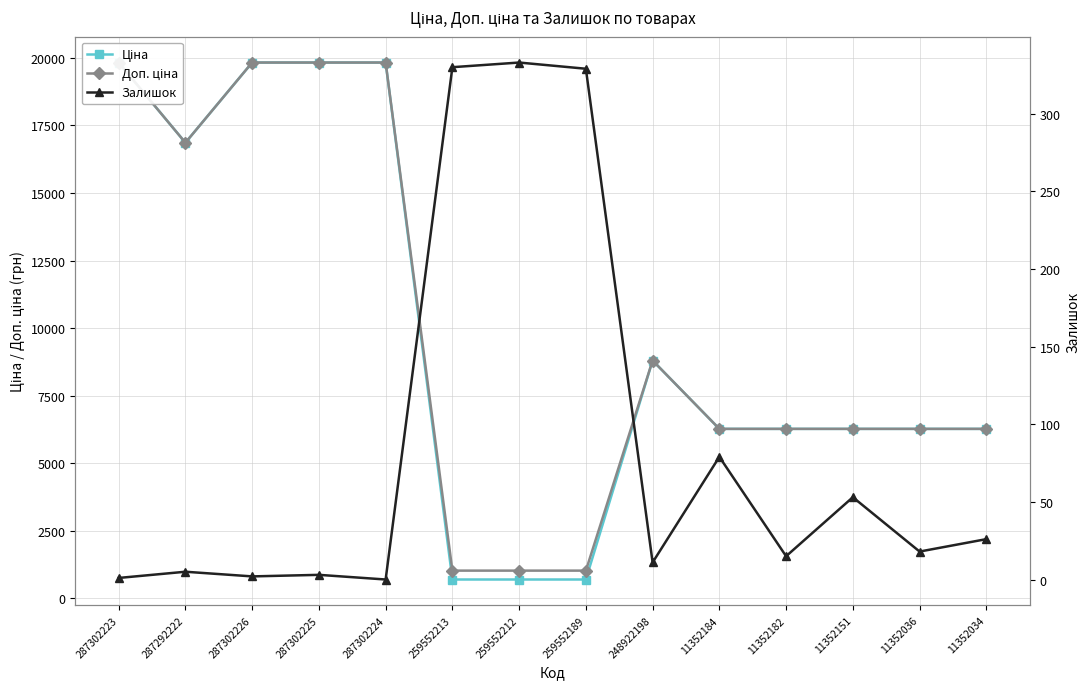

Where is the first local minimum for Залишок?

287302226